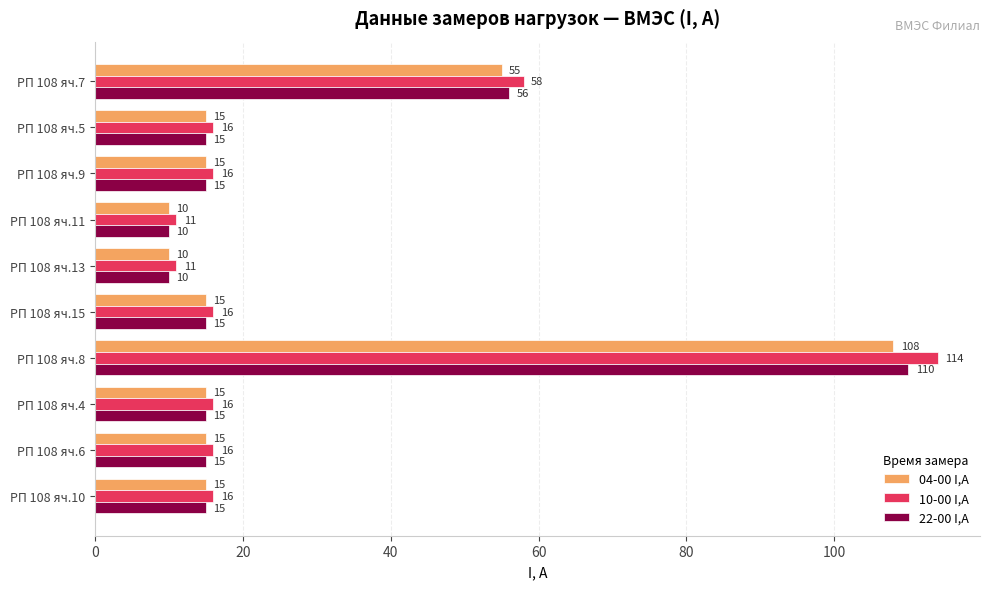

At which category does the chart reach its peak across all series?

РП 108 яч.8